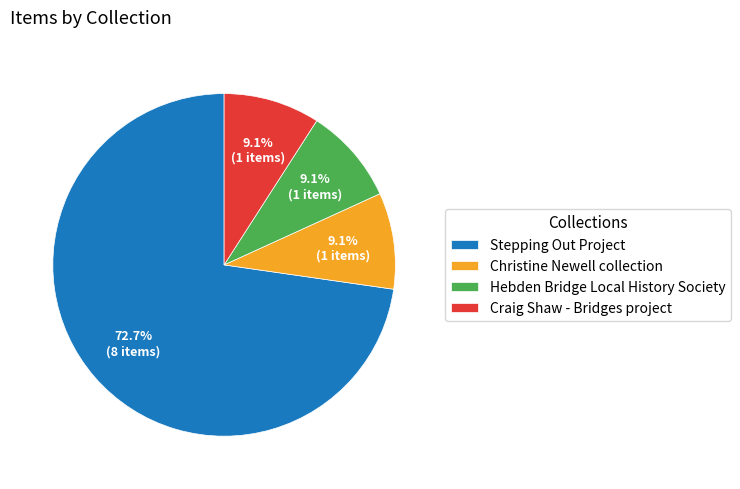

To the nearest percent, what portion does Hebden Bridge Local History Society represent?

9%